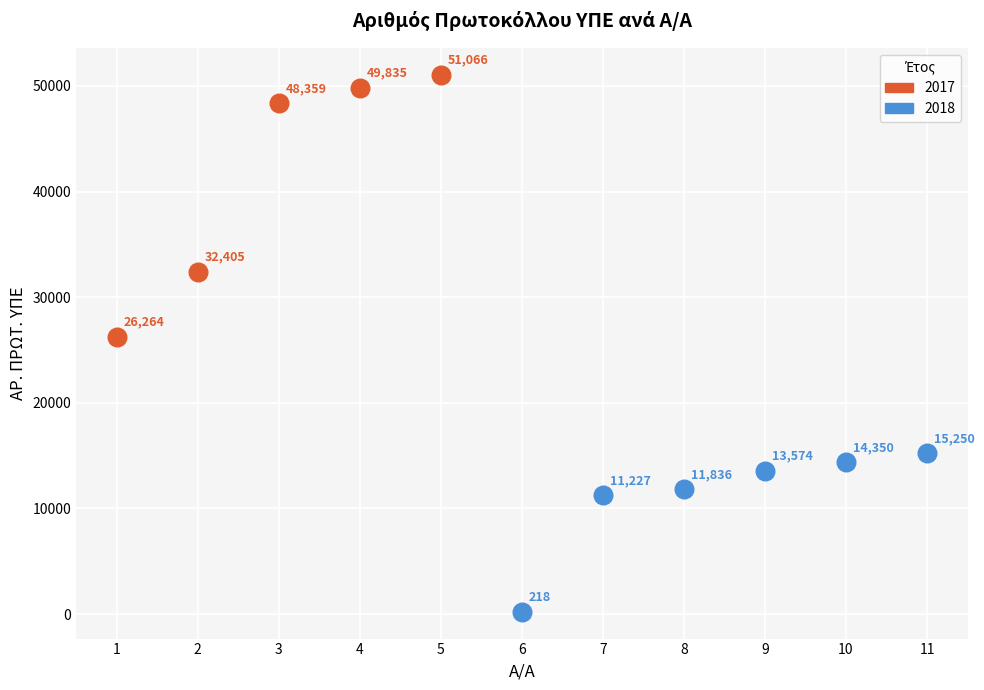

Which series contains the highest Y value?

2017